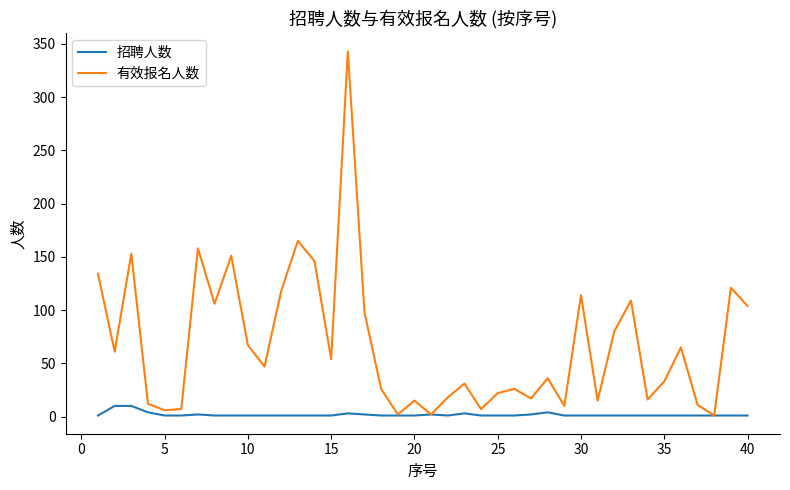

Which series has the largest total across all categories?

有效报名人数